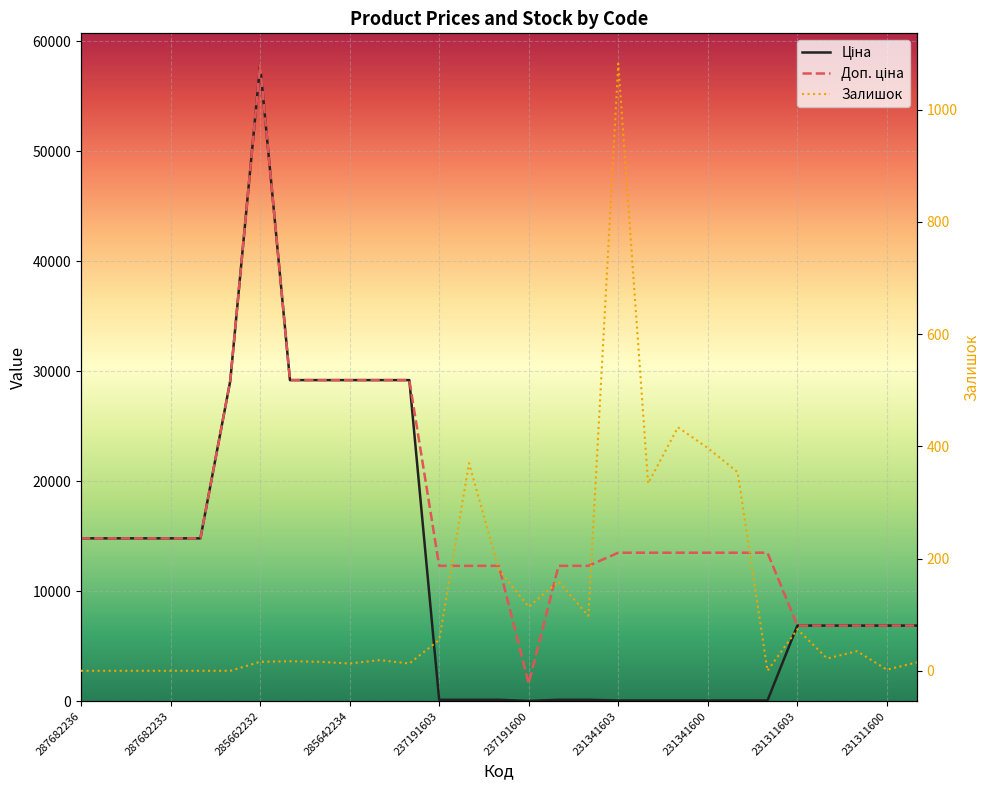

True or false: Доп. ціна and Ціна intersect in this chart.

False